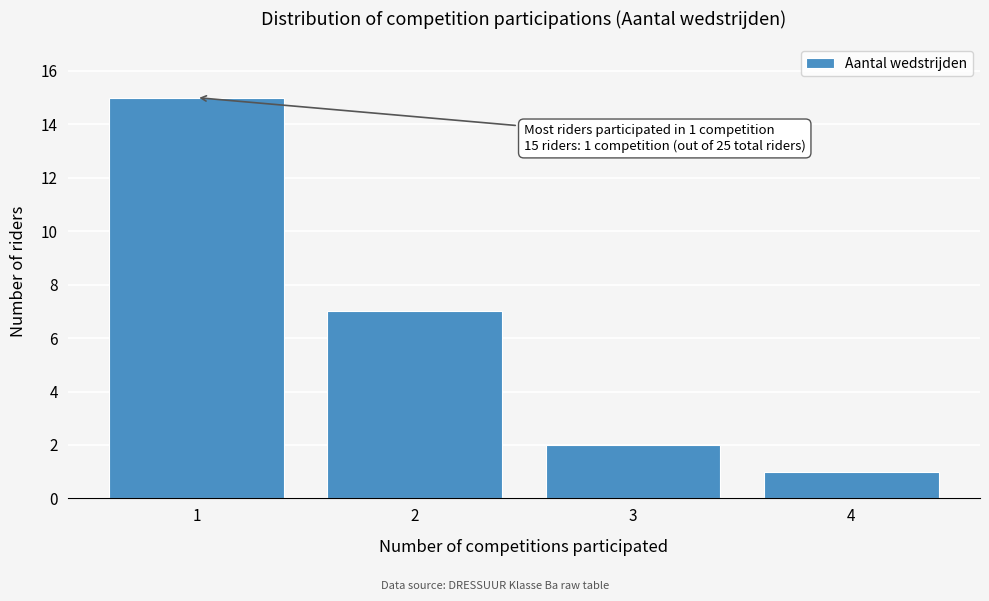

Reading left to right, what are all the values shown in this chart?

15	7	2	1